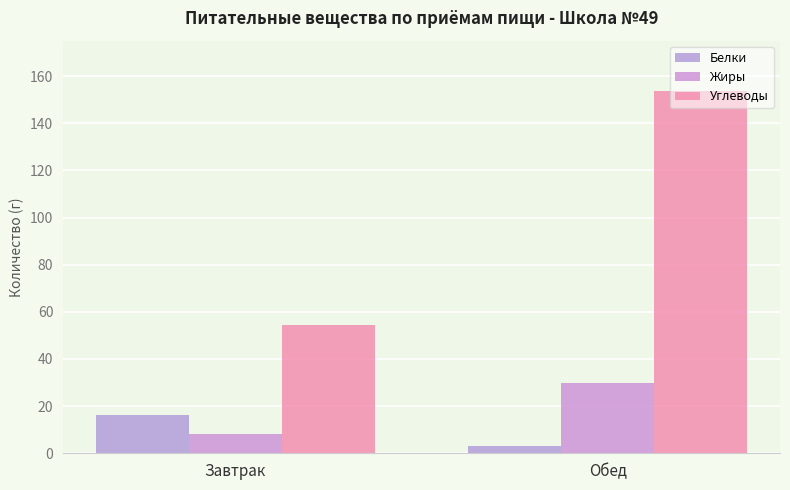

What is the value of the Белки bar at the 2nd from the left?

3.2